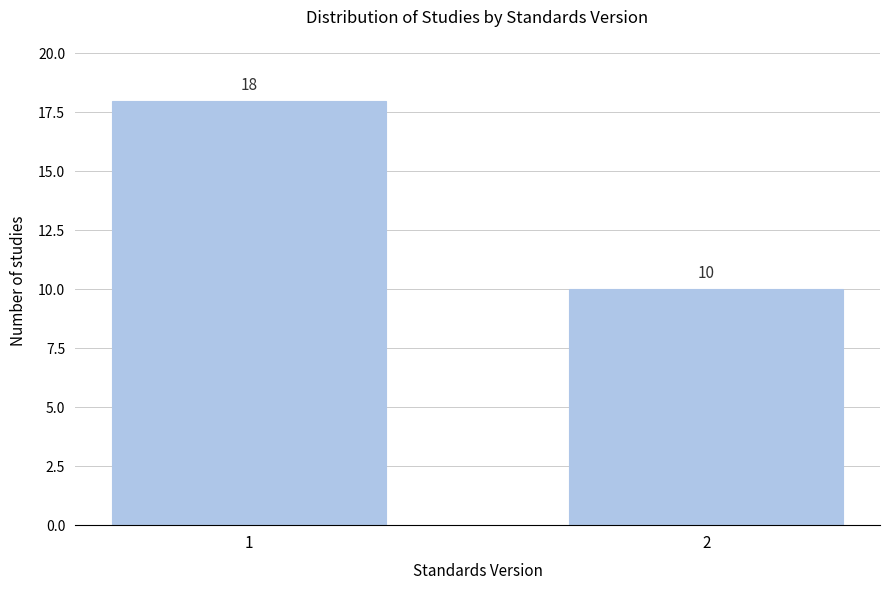

Reading right to left, transcribe all the data shown in this chart.

2=10	1=18